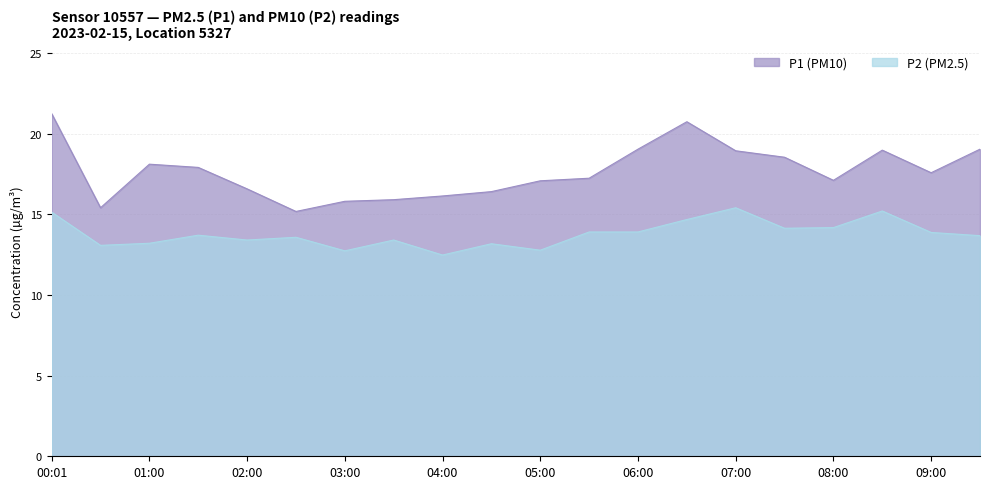

Reading left to right, transcribe all the data shown in this chart.

P1: 00:01=21.2	00:31=15.4	01:00=18.1	01:30=17.9	02:00=16.6	02:30=15.2	03:00=15.8	03:30=15.9	04:00=16.1	04:30=16.4	05:00=17.1	05:30=17.2	06:00=19.0	06:30=20.7	07:00=18.9	07:30=18.5	08:00=17.1	08:30=19.0	09:00=17.6	09:30=19.0
P2: 00:01=15.1	00:31=13.1	01:00=13.2	01:30=13.7	02:00=13.4	02:30=13.6	03:00=12.7	03:30=13.4	04:00=12.5	04:30=13.2	05:00=12.8	05:30=13.9	06:00=13.9	06:30=14.7	07:00=15.4	07:30=14.1	08:00=14.2	08:30=15.2	09:00=13.9	09:30=13.7